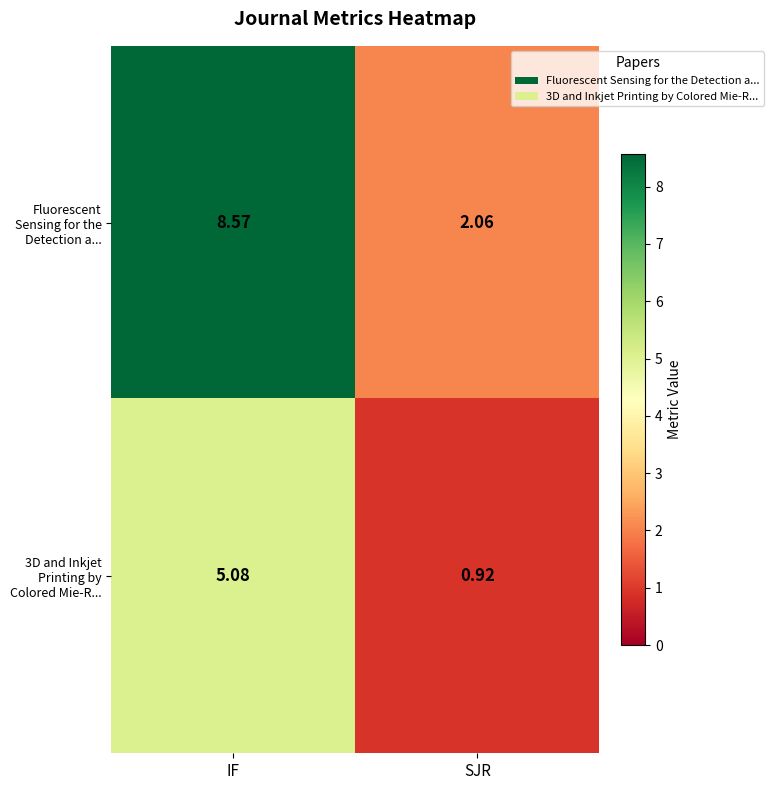

Rank the series by their maximum value, from lowest to highest.

row_1, row_0